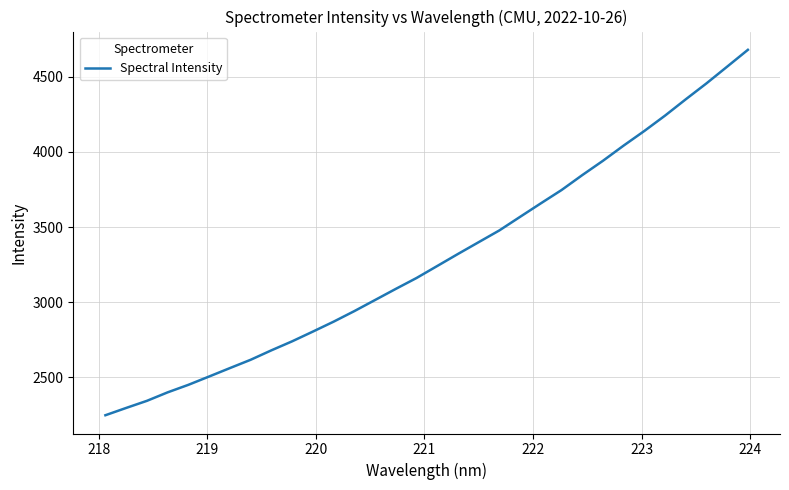

What is the difference between the maximum and minimum values?

2430.0